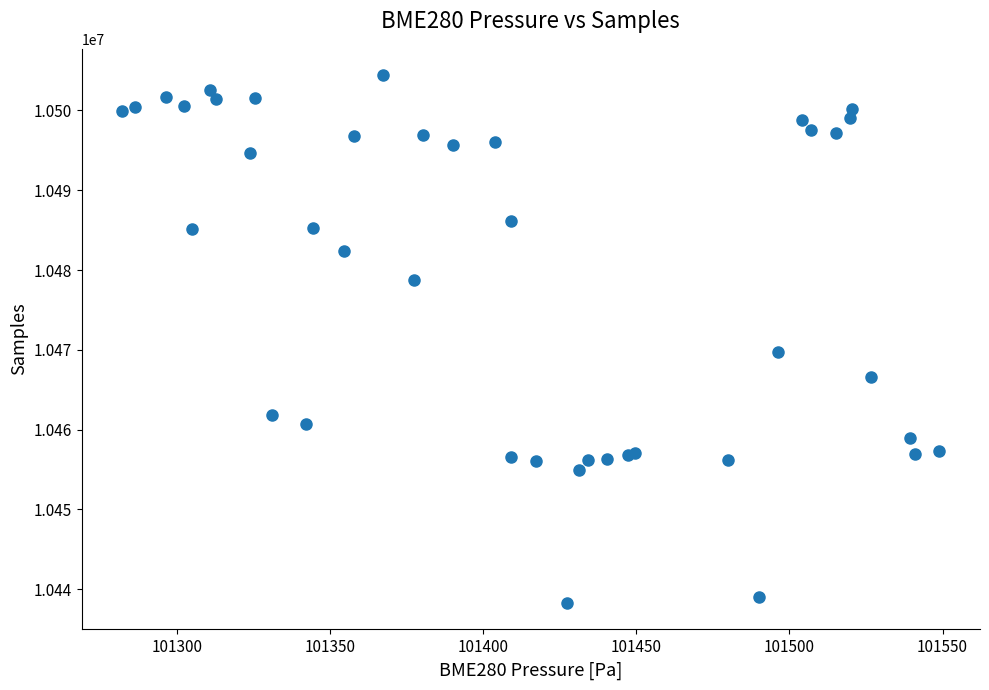

What Y value in the scatter plot is closest to 10471336?

10469725